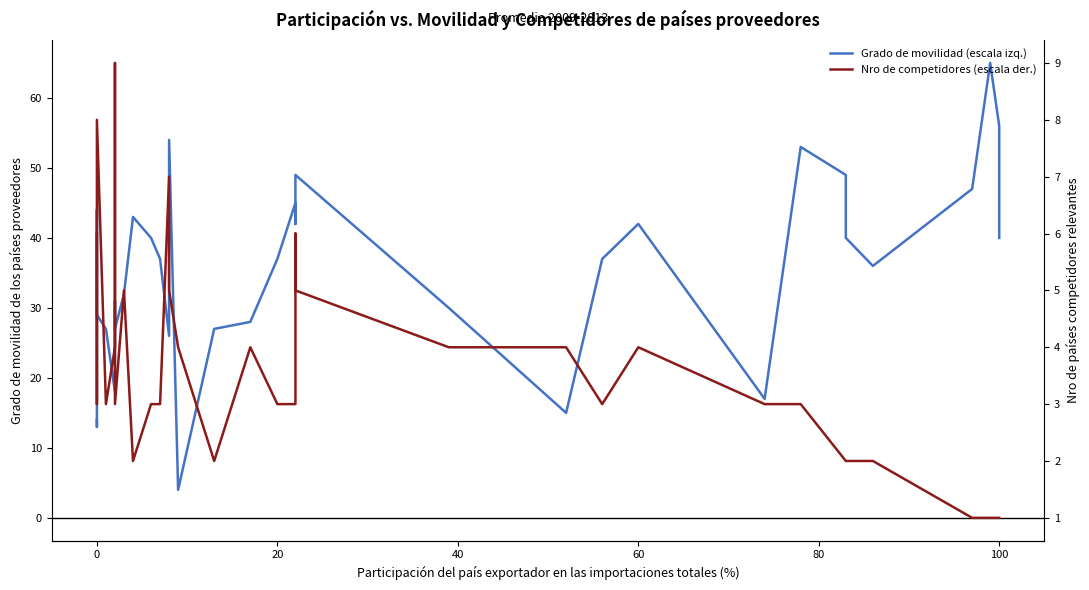

What is the highest value of the Nro de competidores (escala der.) series?

9